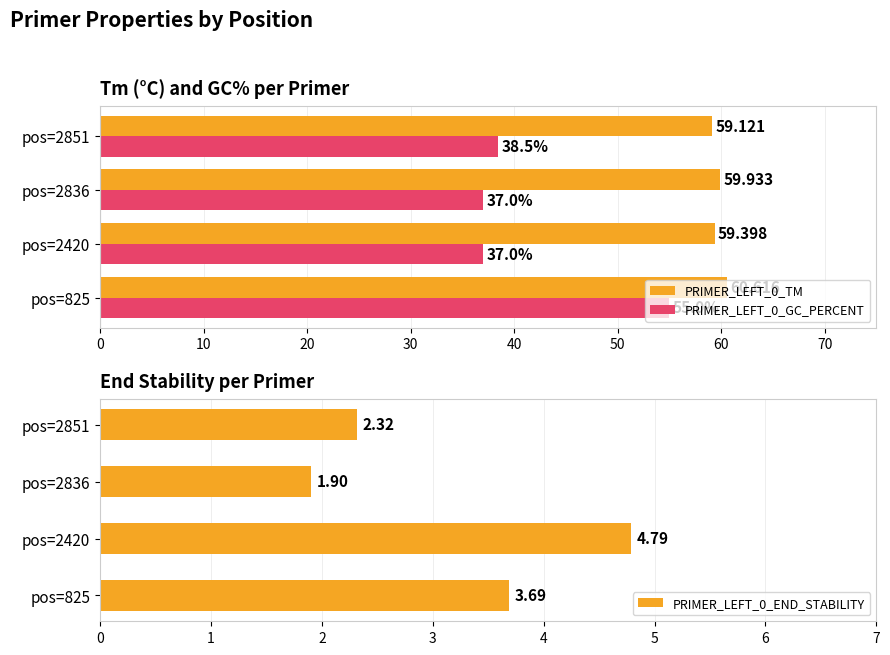

Which series has the widest spread of values?

PRIMER_LEFT_0_GC_PERCENT